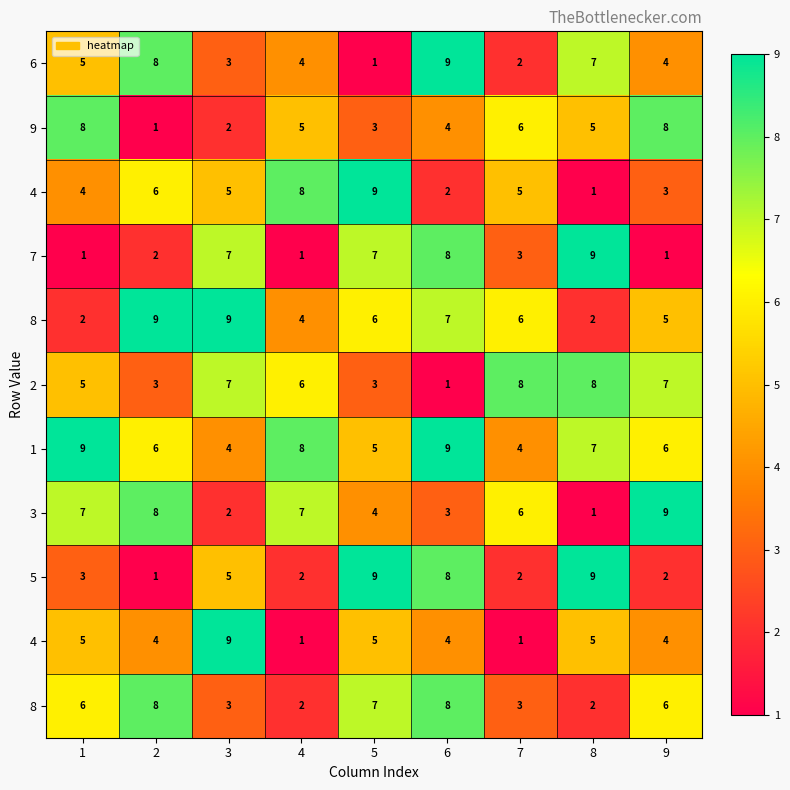

What is the total value across all series at 5?

59